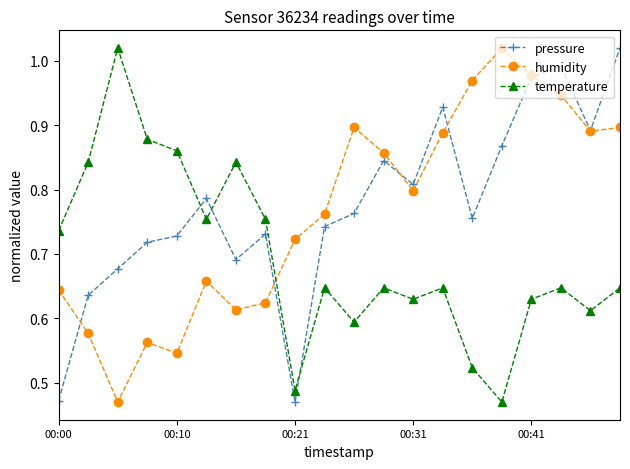

At how many categories does at least one series exceed 0?

20